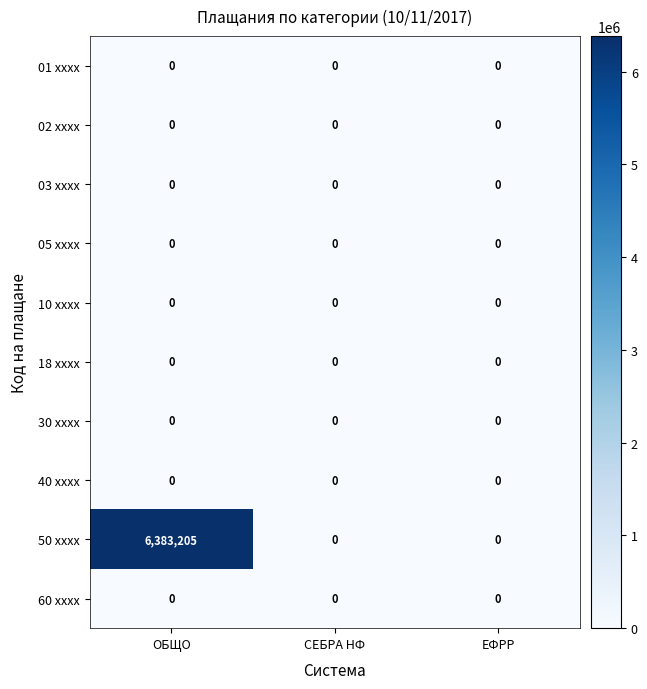

Reading left to right, transcribe all the data shown in this chart.

01 xxxx: 0	0	0
02 xxxx: 0	0	0
03 xxxx: 0	0	0
05 xxxx: 0	0	0
10 xxxx: 0	0	0
18 xxxx: 0	0	0
30 xxxx: 0	0	0
40 xxxx: 0	0	0
50 xxxx: 6383205	0	0
60 xxxx: 0	0	0